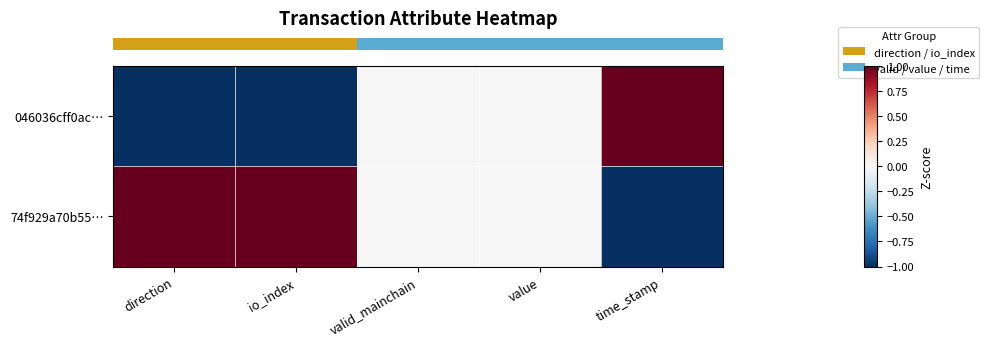

What is the difference between the highest and lowest values at time_stamp?

2